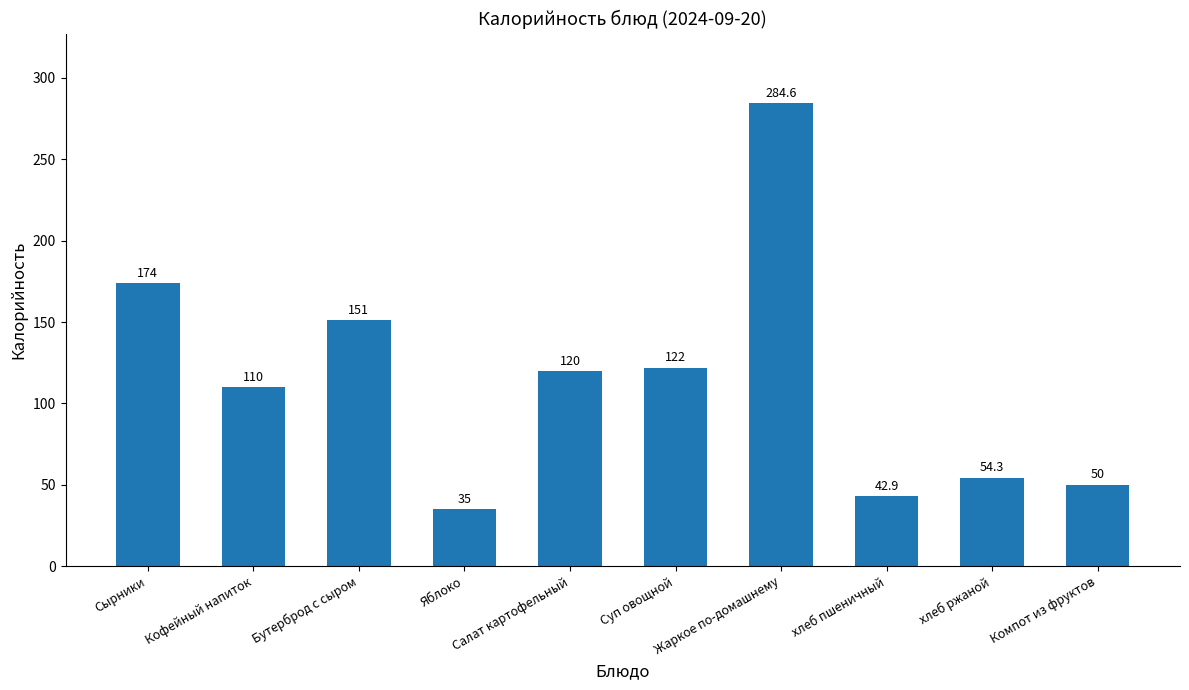

Between Сырники and Жаркое по-домашнему, which is larger?

Жаркое по-домашнему